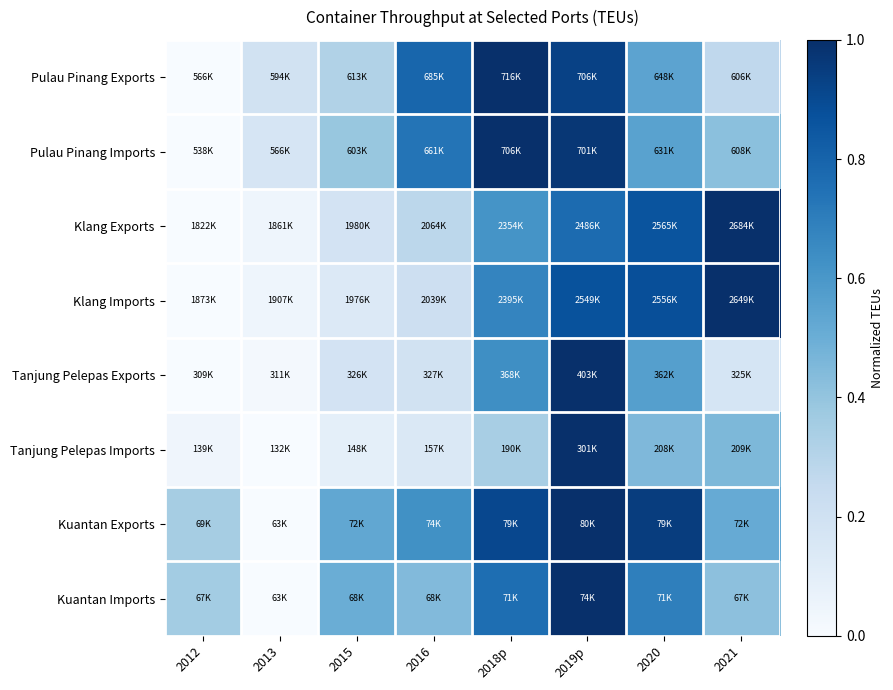

What is the total value across all series at 2020?

5.5